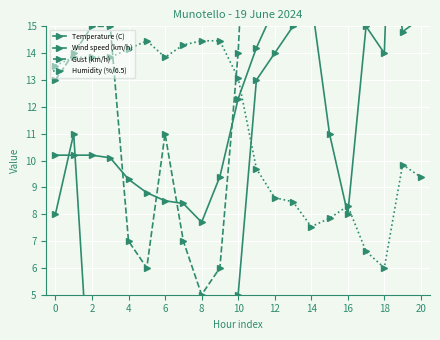

What is the difference between the second highest and minimum values in the Humidity (%/6.5) series?

8.5